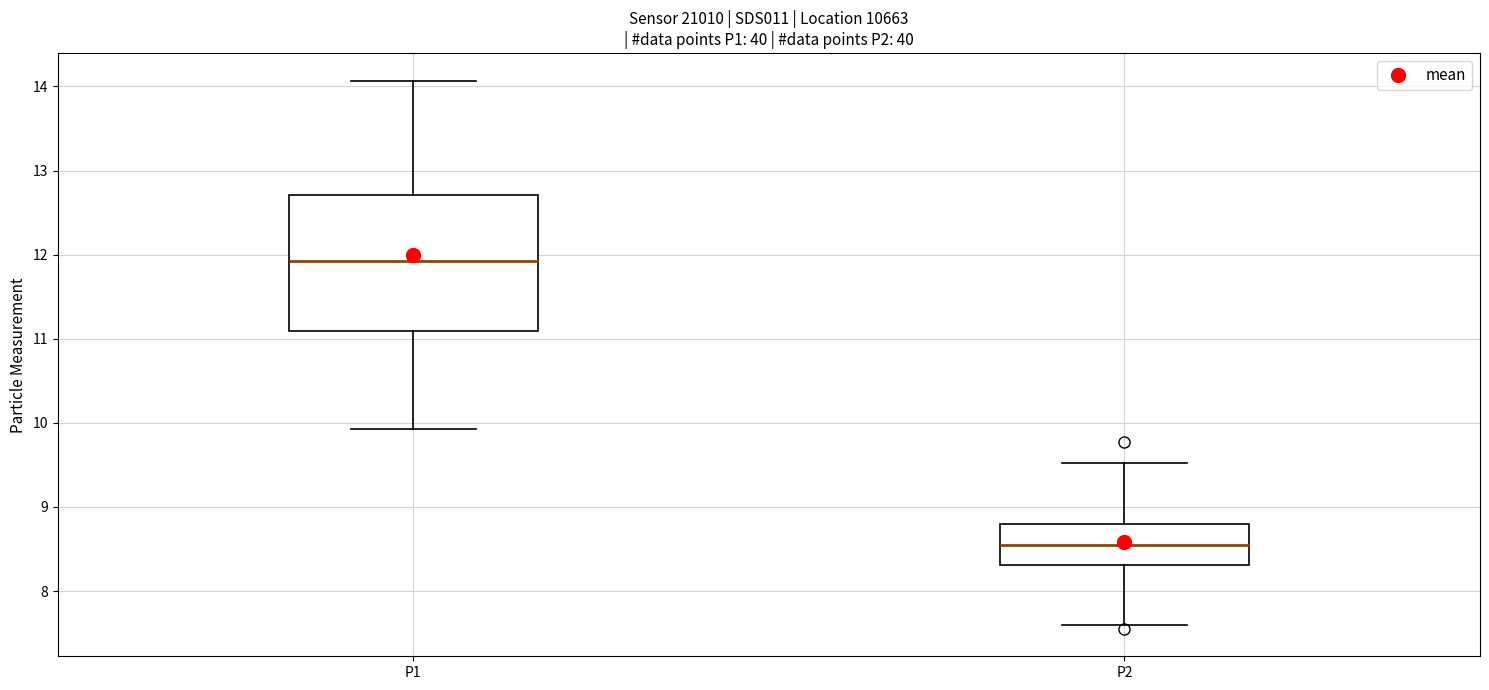

Reading left to right, read every box against the y-axis: the position of its median line, the range the box covers, and the ends of its whiskers. The values are not printed on the chart, so give them approximately, as read against the axis.

P1: median 11.9, box 11.1 to 12.7, whiskers 9.9 to 14.1
P2: median 8.5, box 8.3 to 8.8, whiskers 7.6 to 9.5